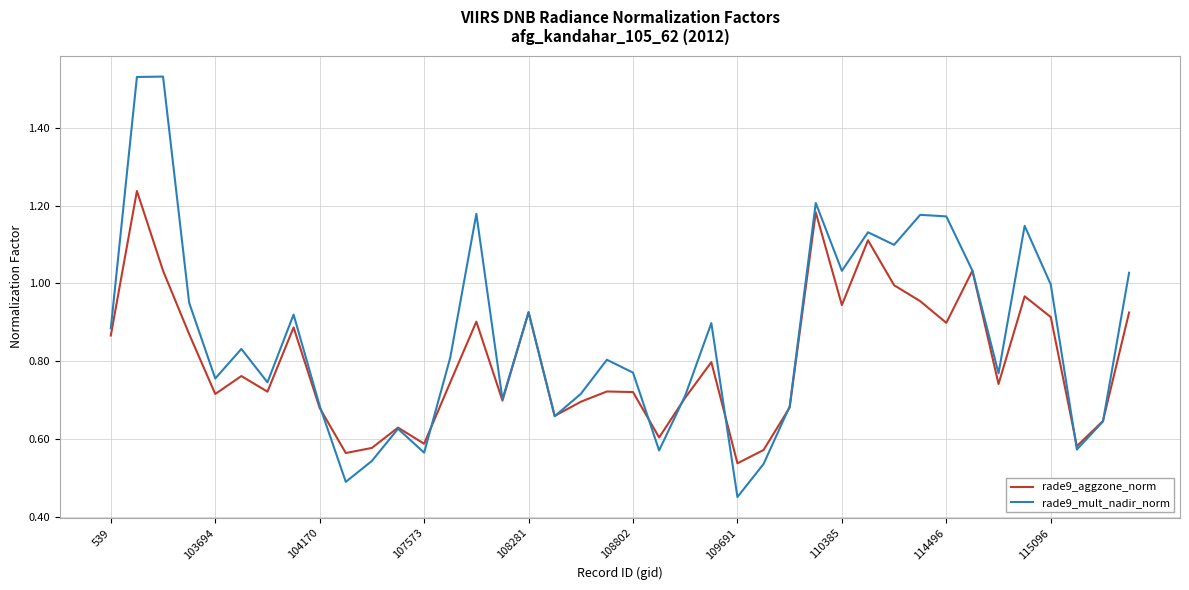

Which series has the largest total across all categories?

rade9_mult_nadir_norm